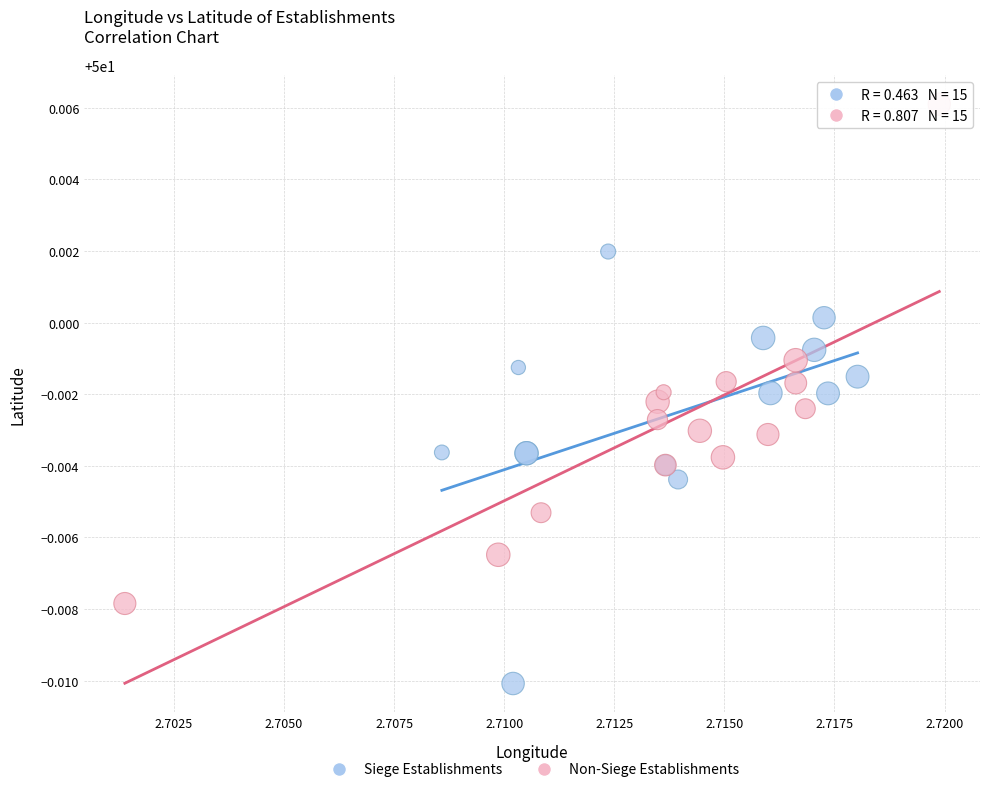

Which series has the largest Y range (max minus min)?

Non-Siege Establishments